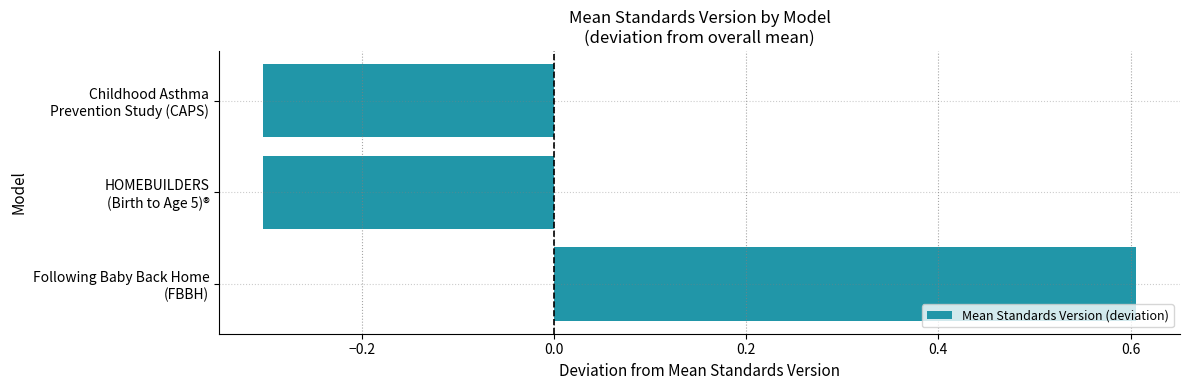

Are the bars grouped side by side (vs. stacked)?

No